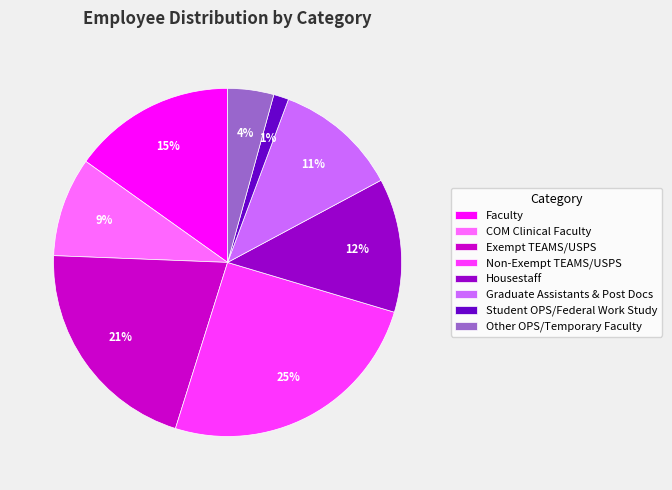

Is there a majority slice in this chart?

No